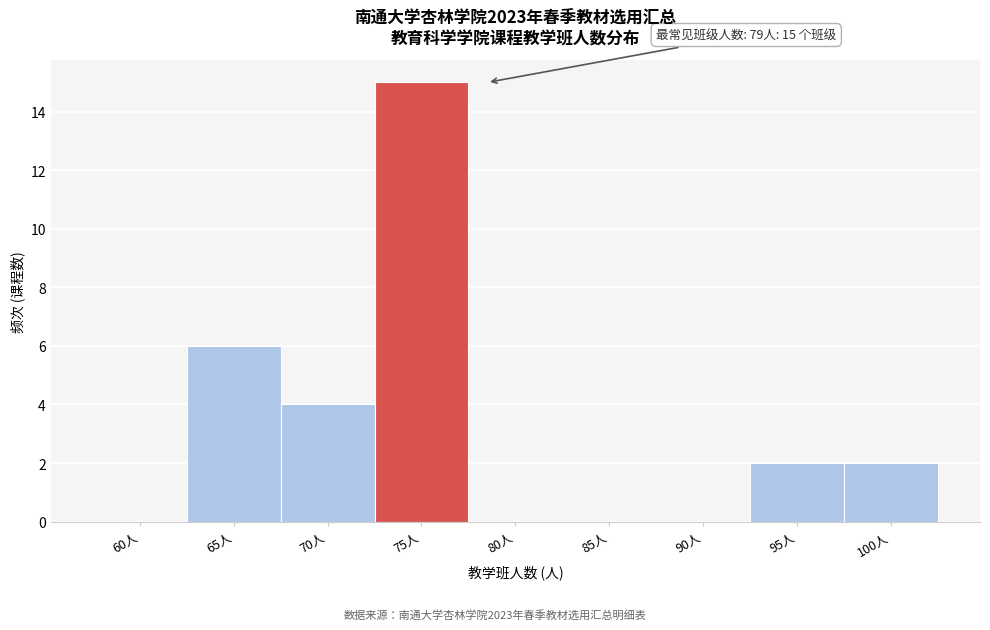

Reading left to right, what are all the values shown in this chart?

60人=0	65人=6	70人=4	75人=15	80人=0	85人=0	90人=0	95人=2	100人=2